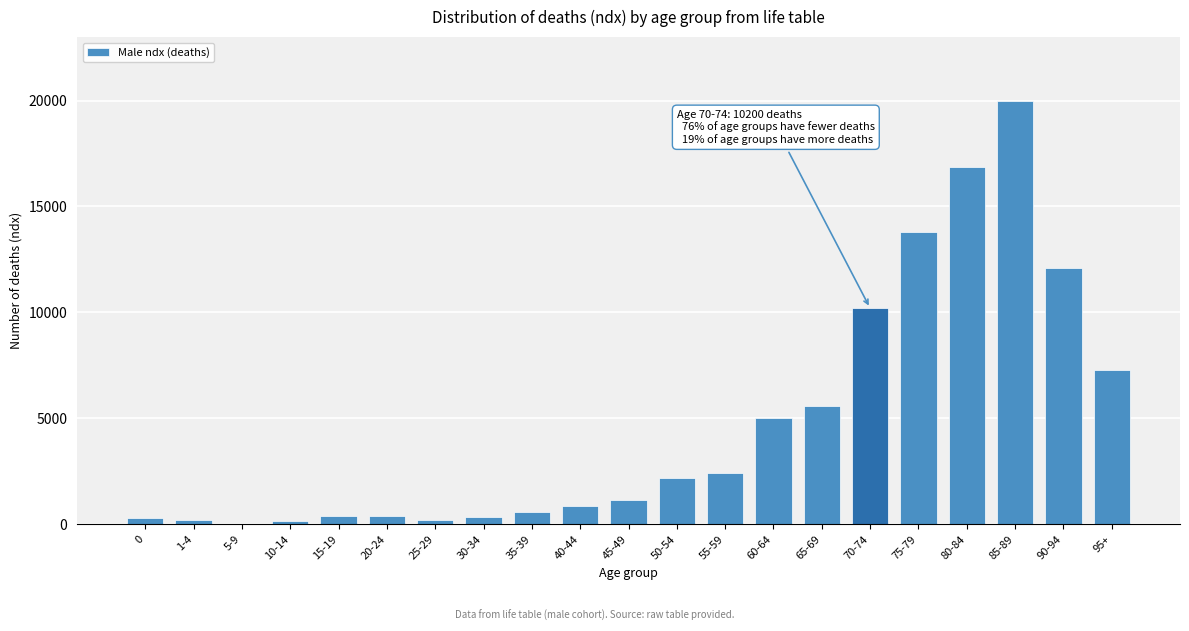

Which label corresponds to the largest value in the chart?

85-89